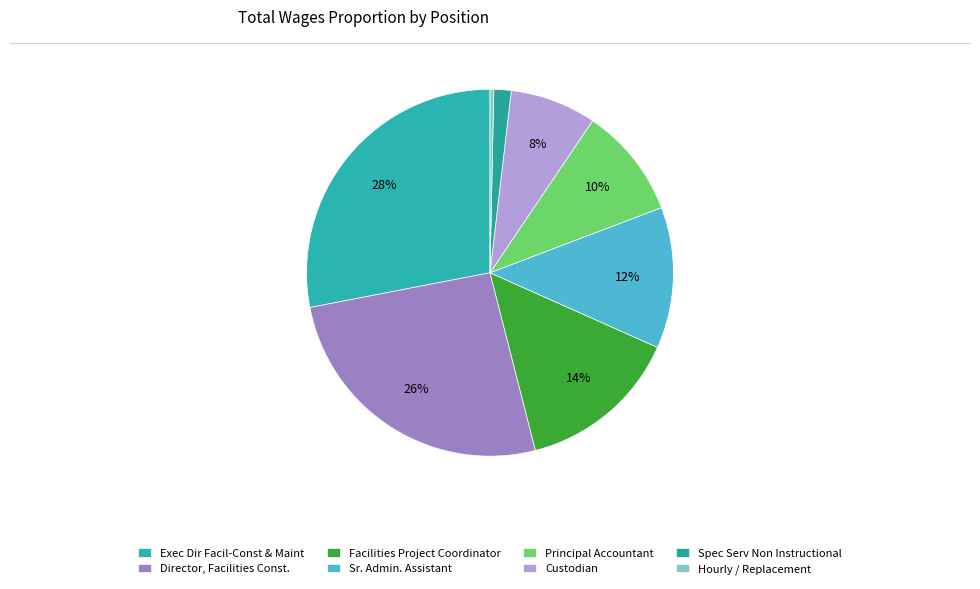

Approximately how many times larger is the value at Spec Serv Non Instructional compared to Custodian?

0.2